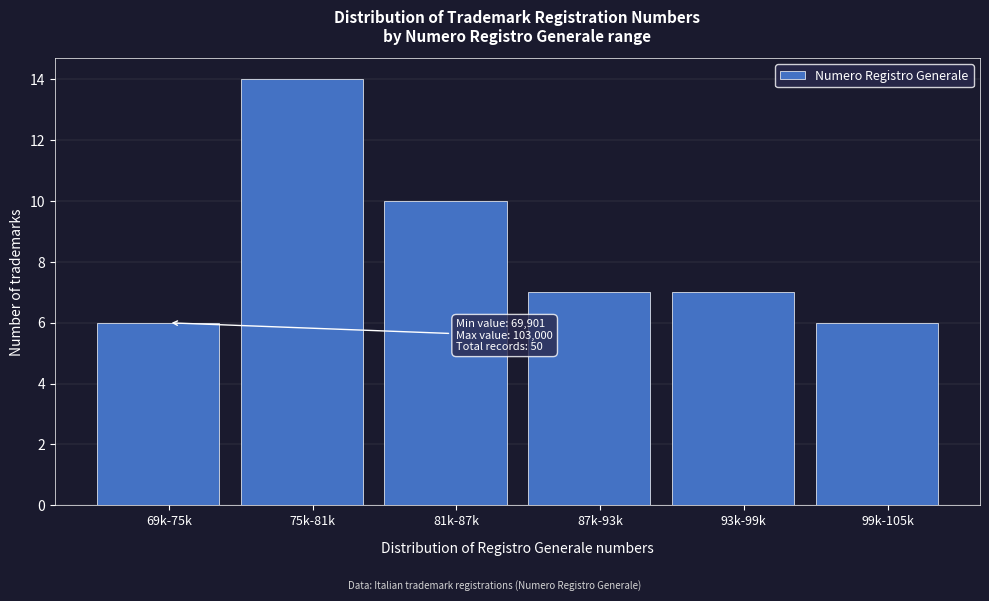

Reading left to right, what are all the values shown in this chart?

69k-75k=6	75k-81k=14	81k-87k=10	87k-93k=7	93k-99k=7	99k-105k=6